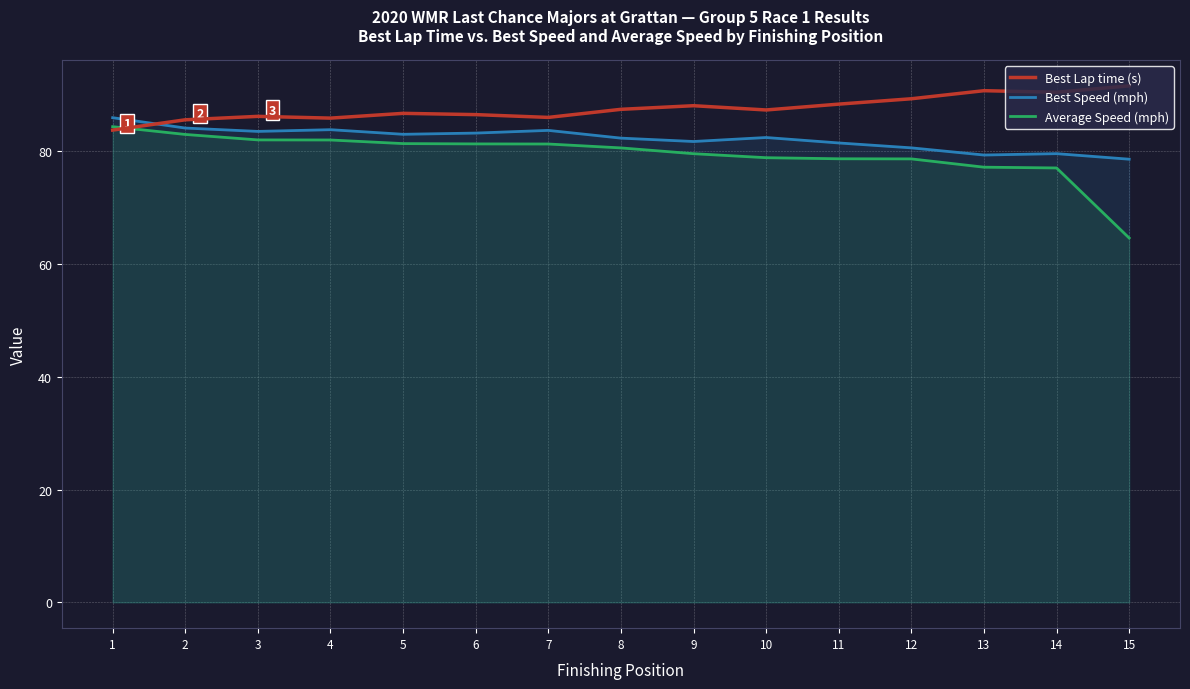

At which category is the sum across all series the highest?

1